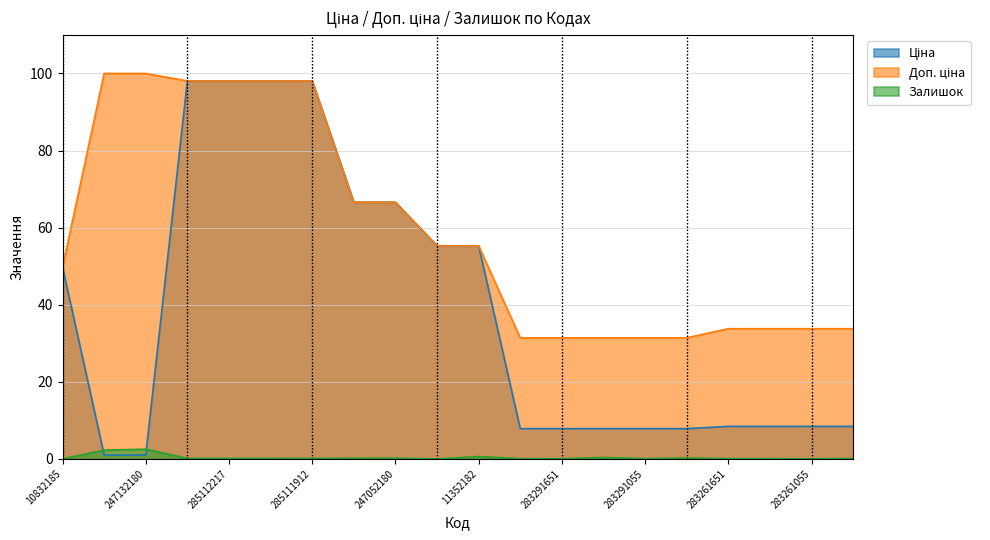

Rank the series by their maximum value, from highest to lowest.

Доп. ціна, Ціна, Залишок